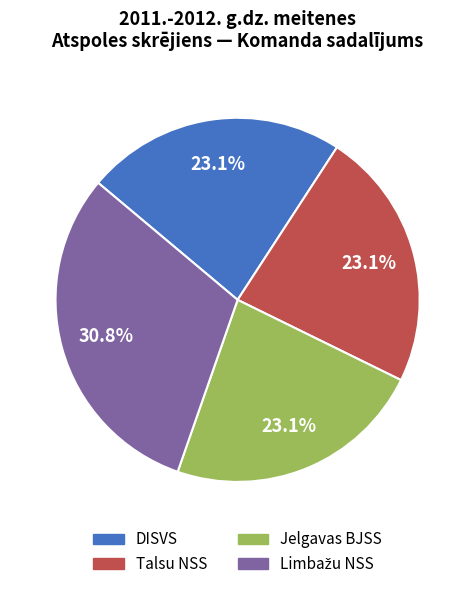

How many slices are in this pie chart?

4